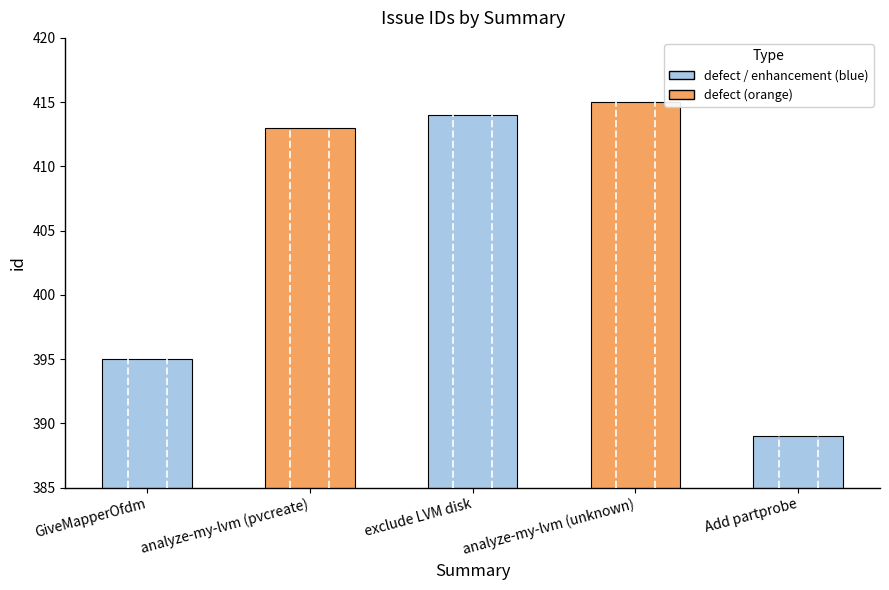

What is the label of the 5th bar from the left?

Add partprobe